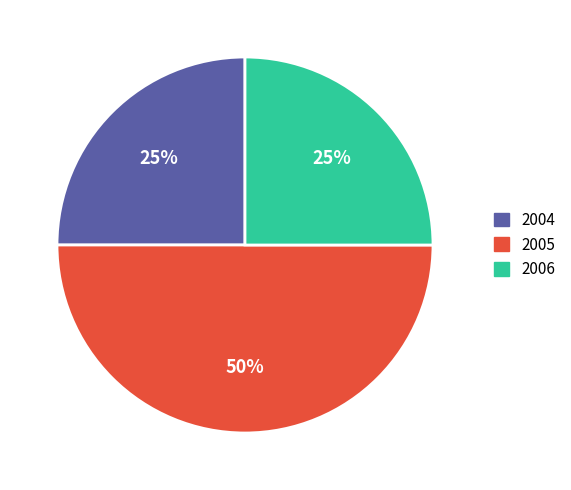

Count the number of slices in the pie.

3